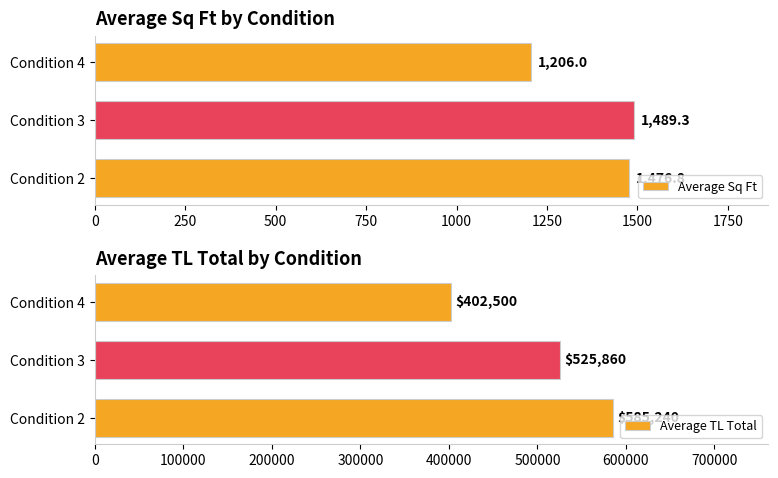

Are the bars horizontal?

Yes